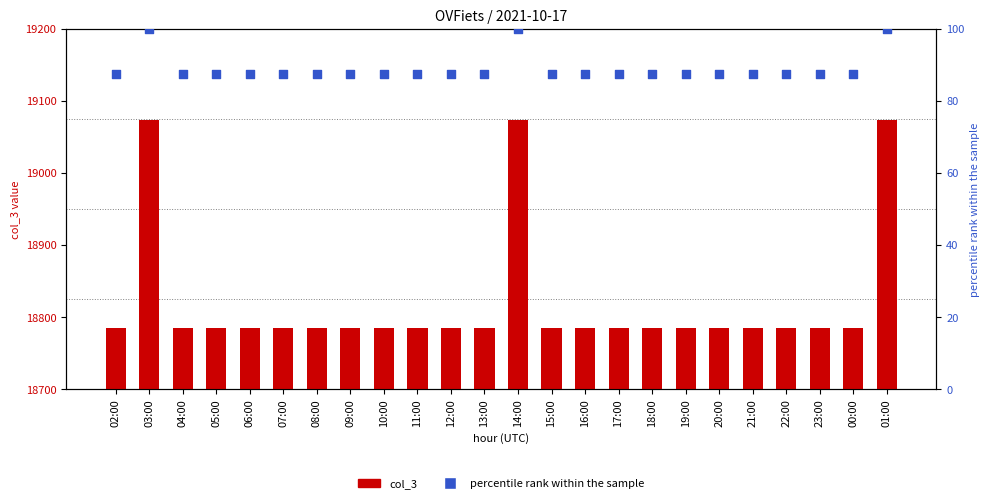

At how many categories does at least one series exceed 13836?

24